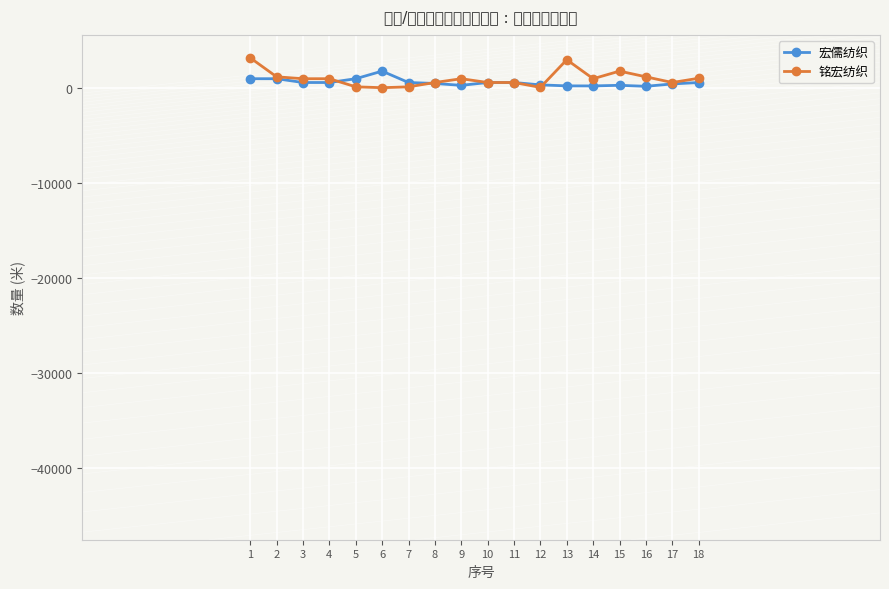

How many times do 宏儒纺织 and 铭宏纺织 cross each other?

3